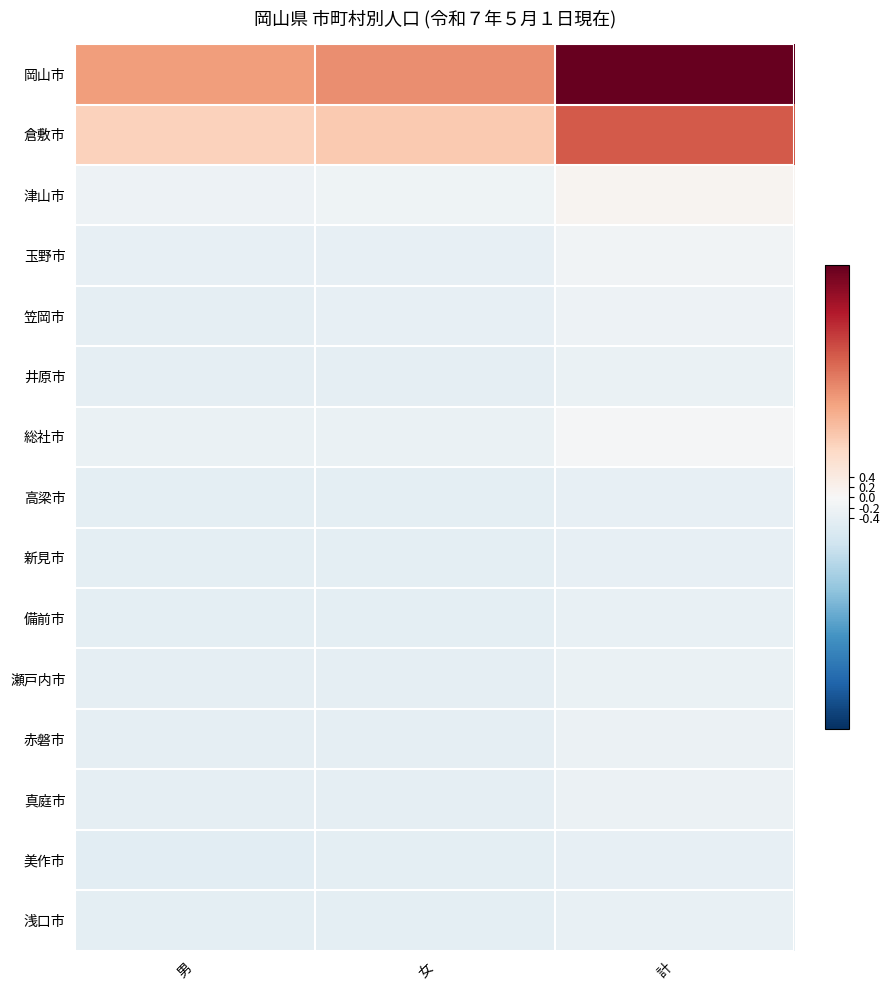

How many data points does each series have?

3